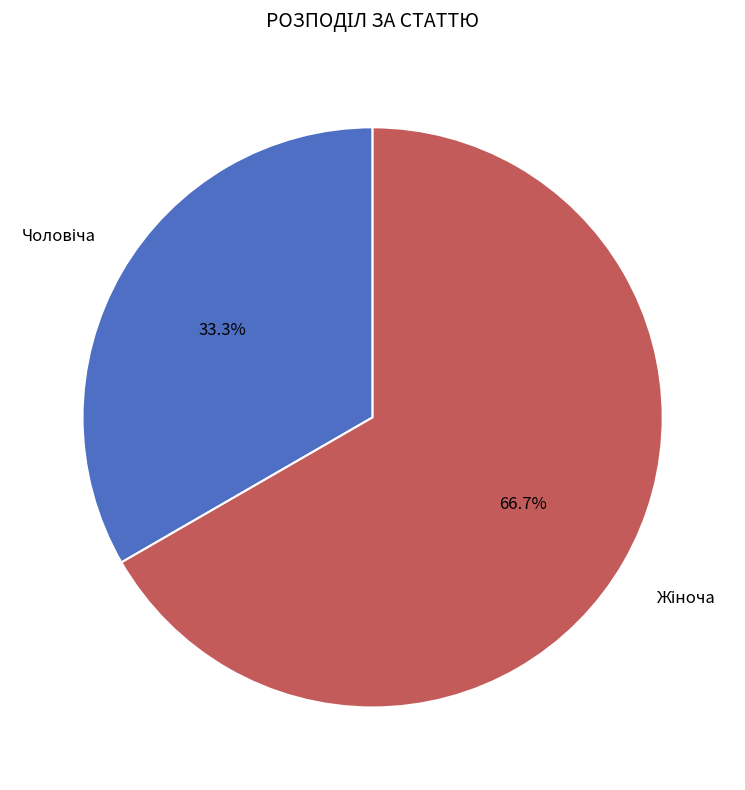

Is there any slice that represents more than half of the pie?

Yes